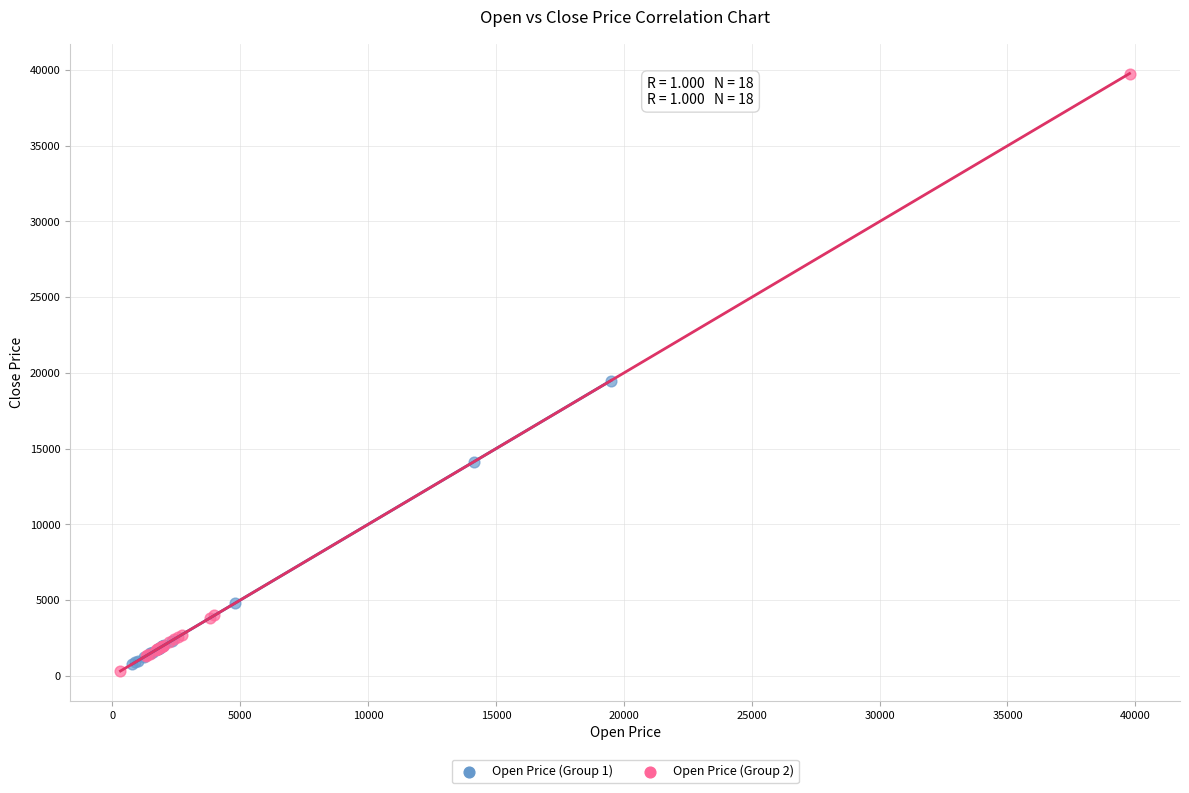

Which series has the widest spread of Y values?

Open Price (Group 2)